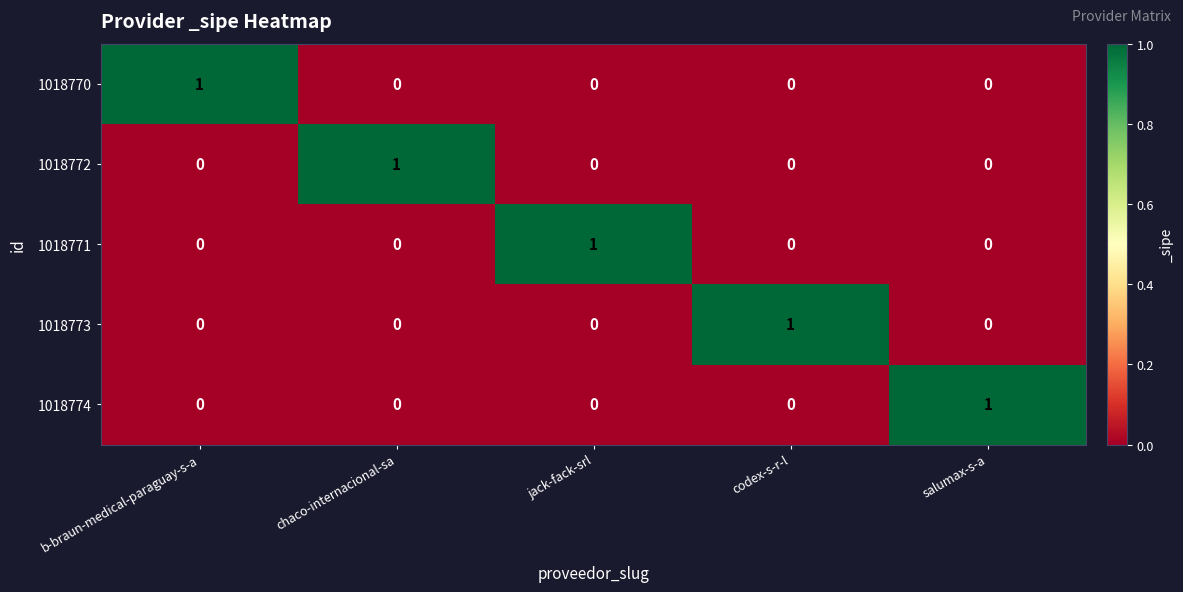

The 1018772 series shows 0 at b-braun-medical-paraguay-s-a. True or false?

True